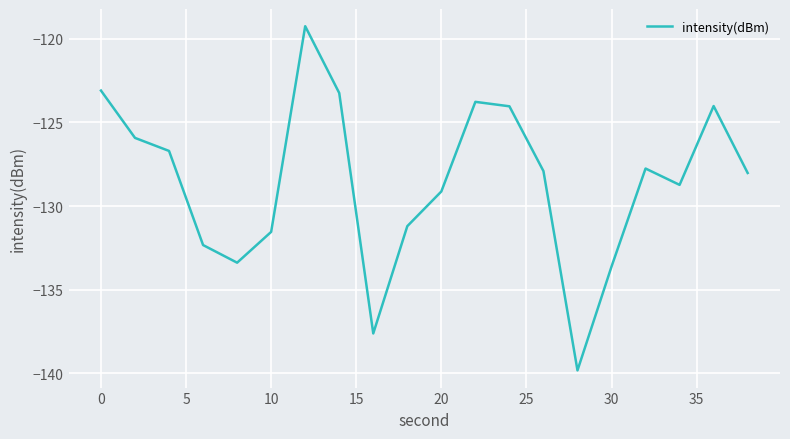

What is the minimum value shown in the chart?

-139.8